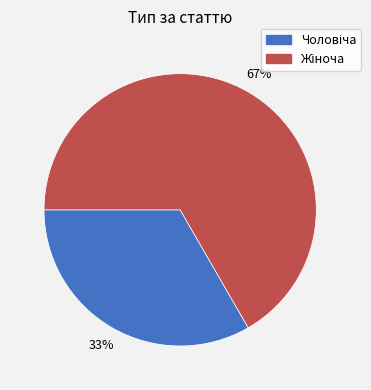

Is there any slice that represents more than half of the pie?

Yes